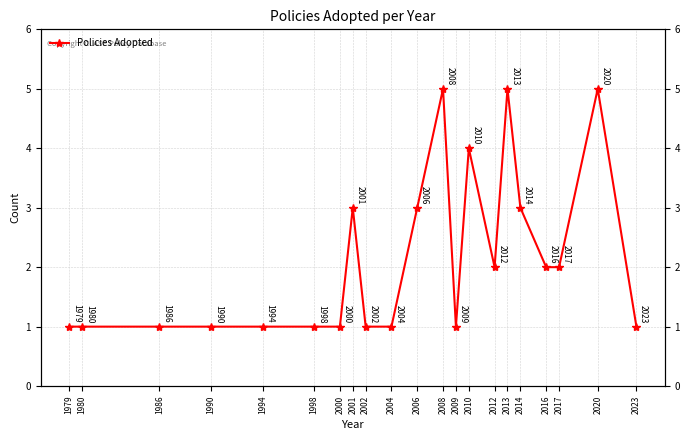

Where is the first local minimum?

2009